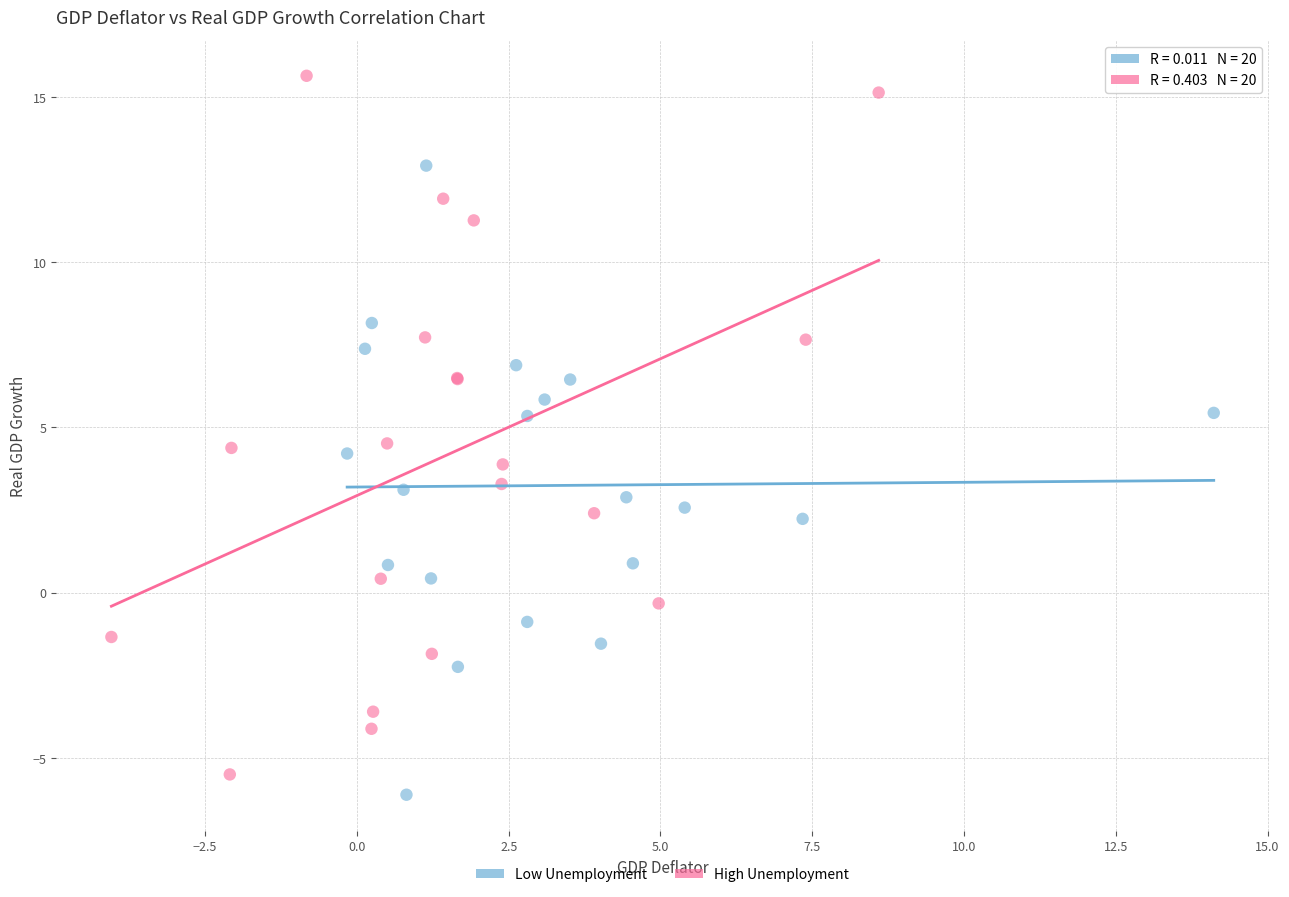

What are all the series names shown in the legend?

Low Unemployment, High Unemployment